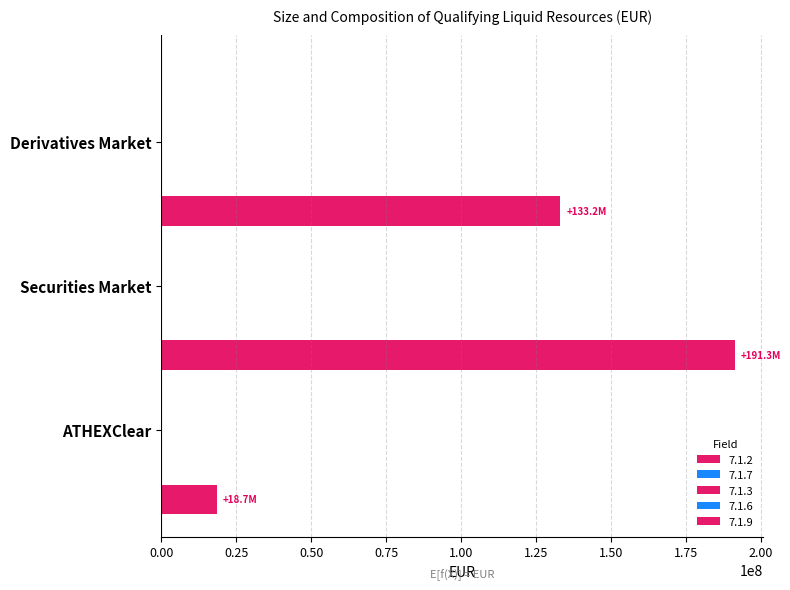

How many data points are above 133208085?

2